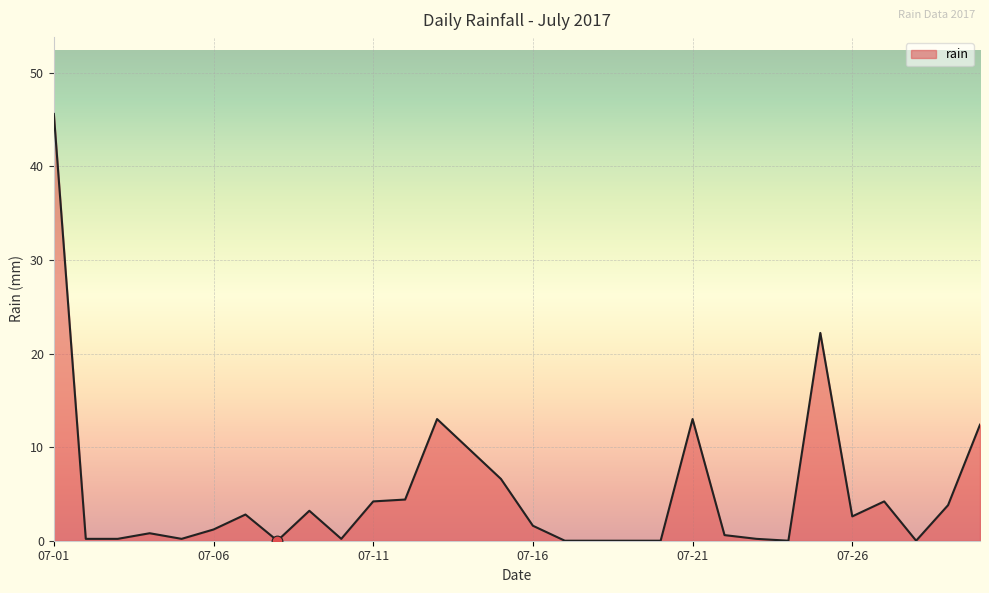

What is the greatest value displayed?

45.6